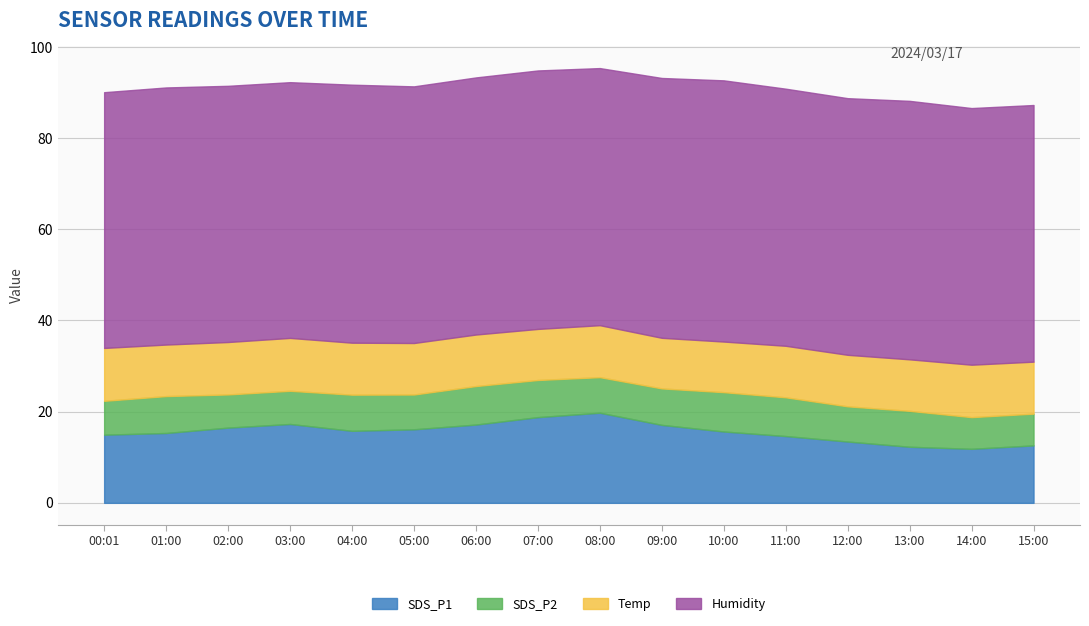

List the labels in order of Temp value, largest first.

00:01, 03:00, 02:00, 14:00, 04:00, 08:00, 15:00, 01:00, 05:00, 06:00, 11:00, 12:00, 13:00, 07:00, 09:00, 10:00